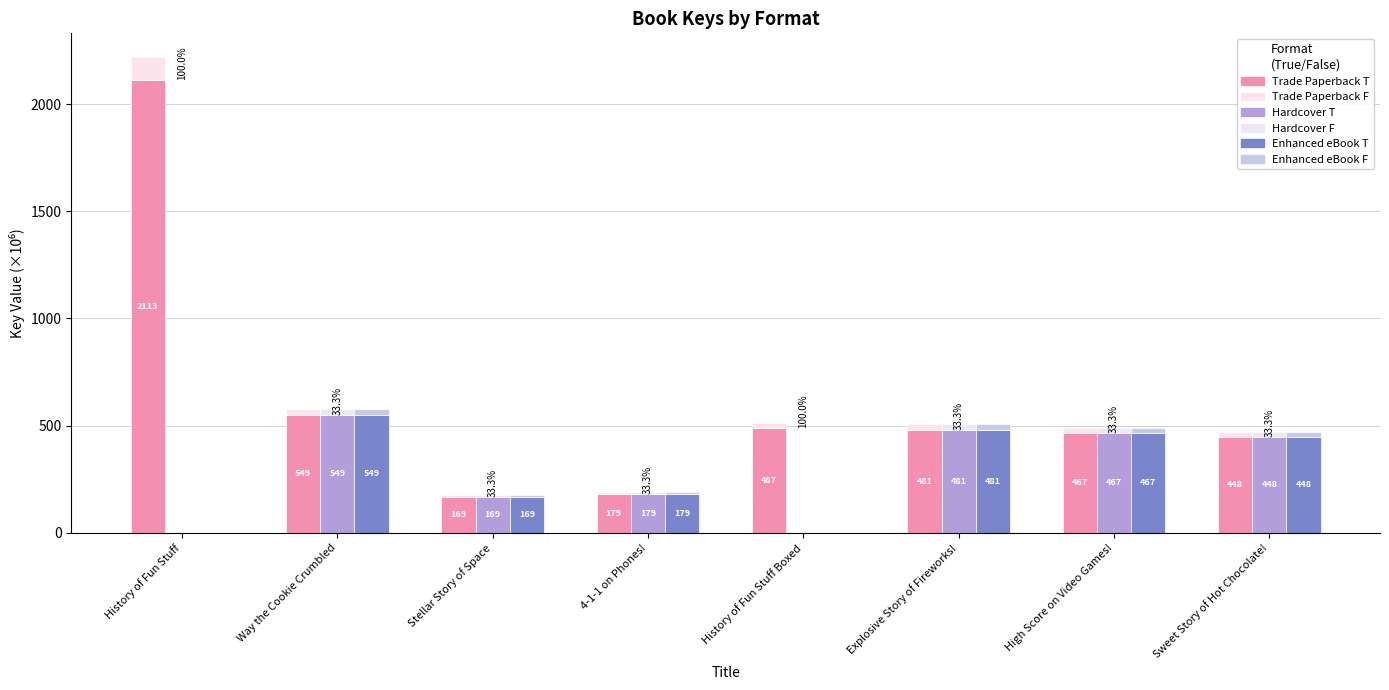

How many groups of bars are there?

8